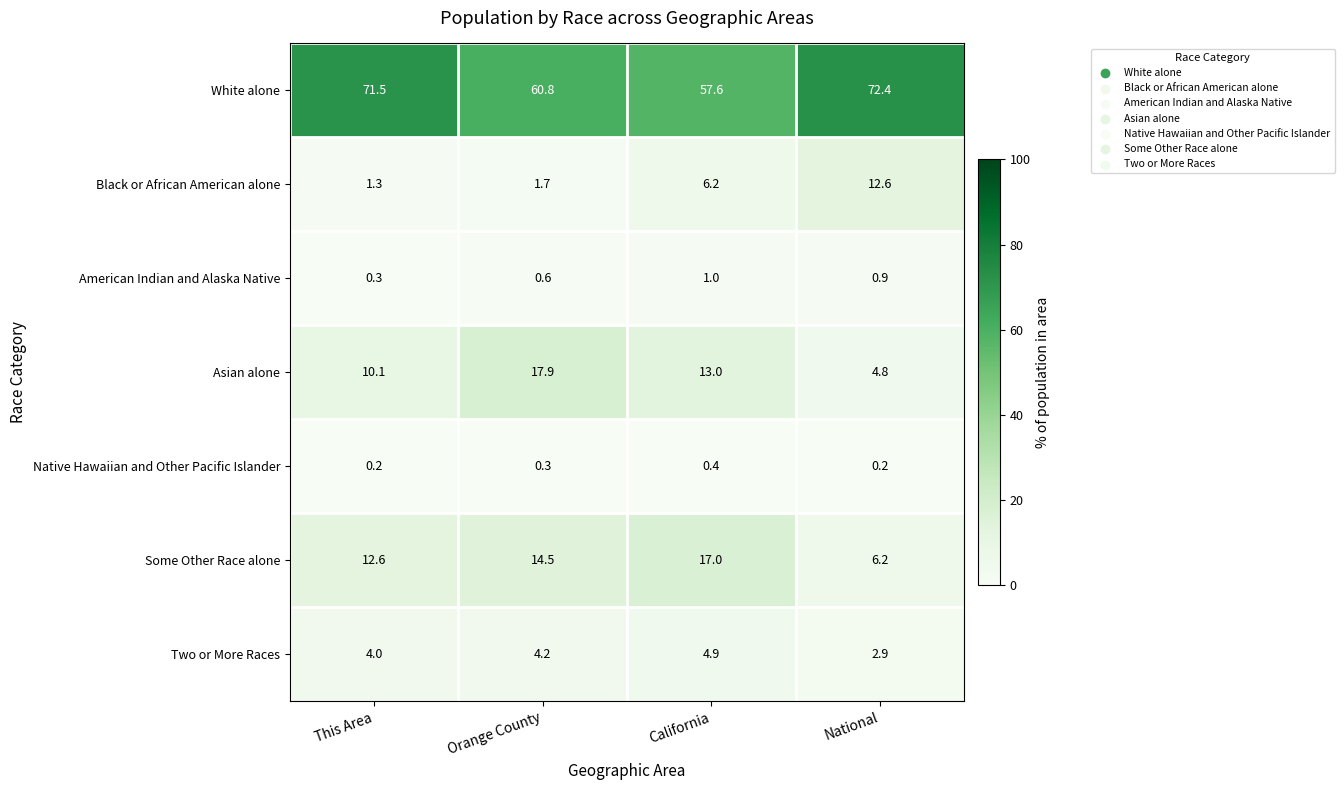

What is the total value across all series at National?

100.0